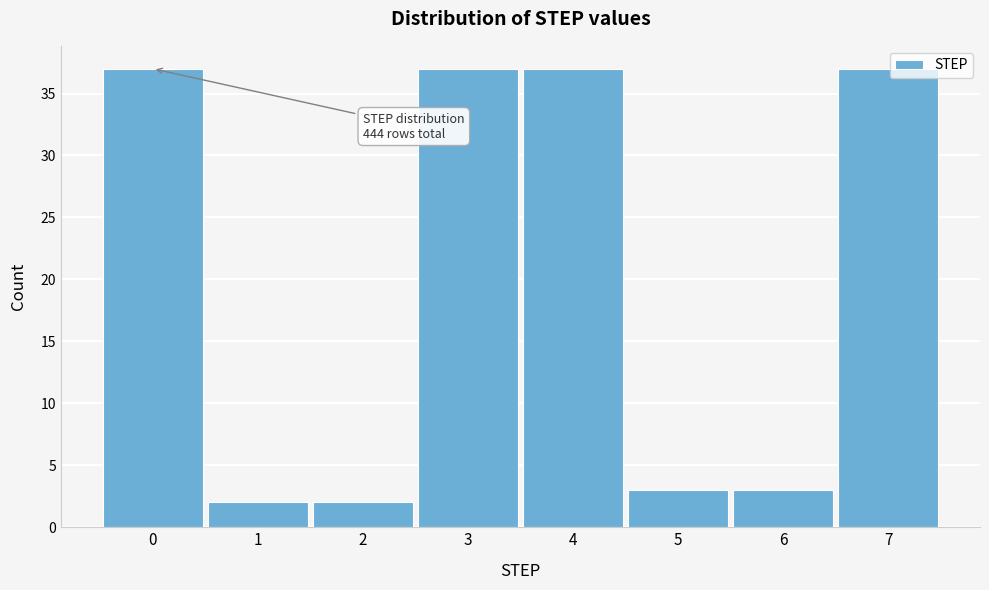

Reading left to right, extract all data points from this chart.

0=37	1=2	2=2	3=37	4=37	5=3	6=3	7=37